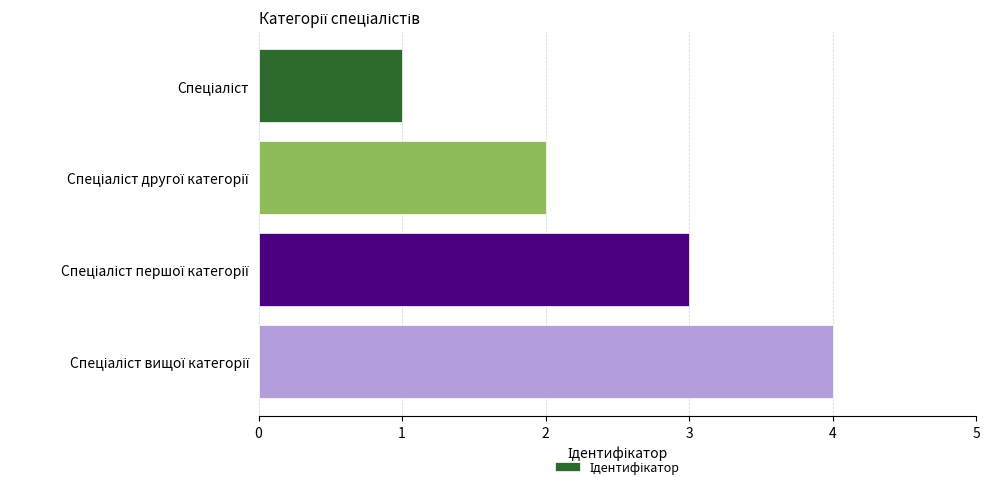

What is the maximum value shown in the chart?

4